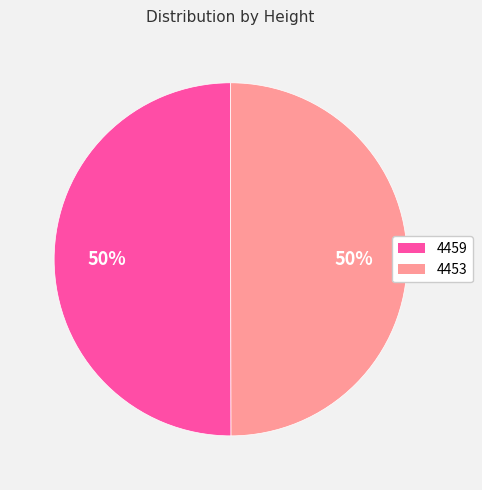

To the nearest percent, what is the combined percentage of 4459 and 4453?

100%